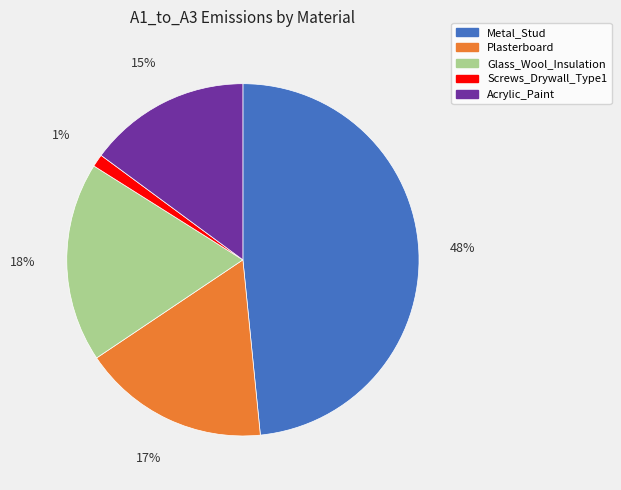

Which has a higher value, Acrylic_Paint or Metal_Stud?

Metal_Stud